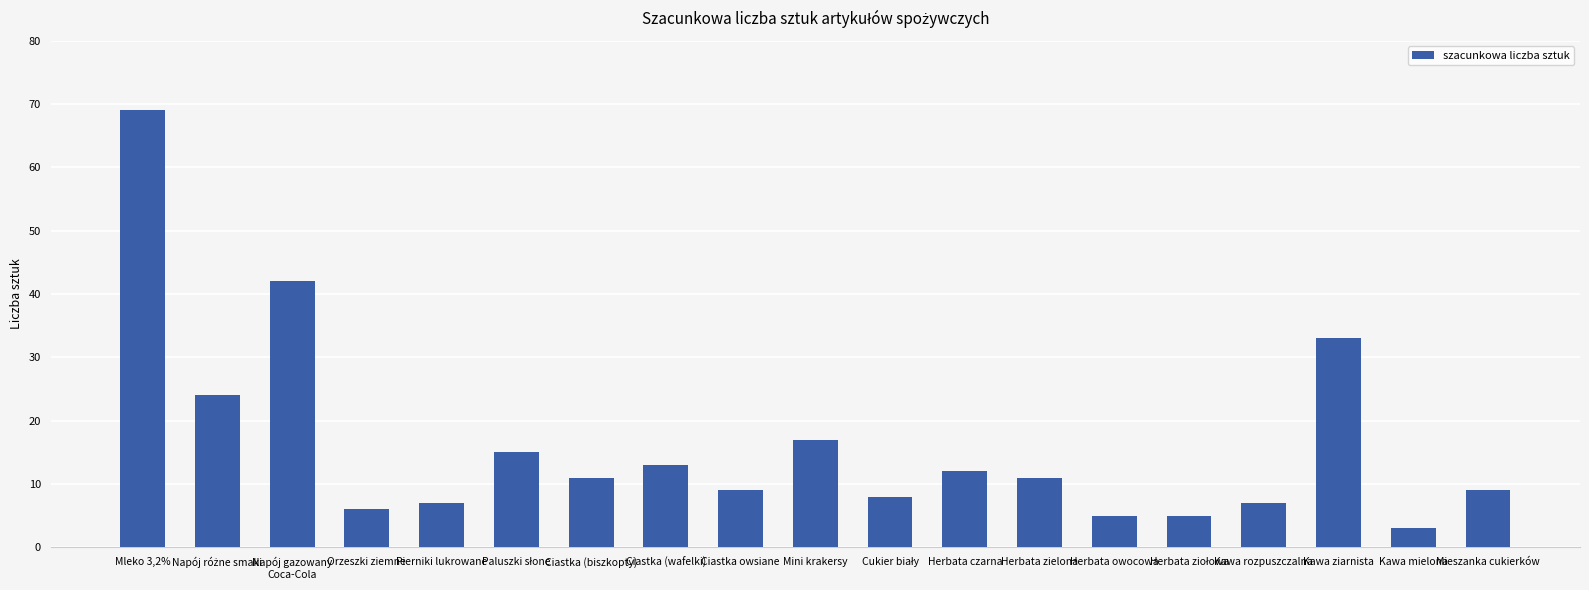

How many values are below 11?

9